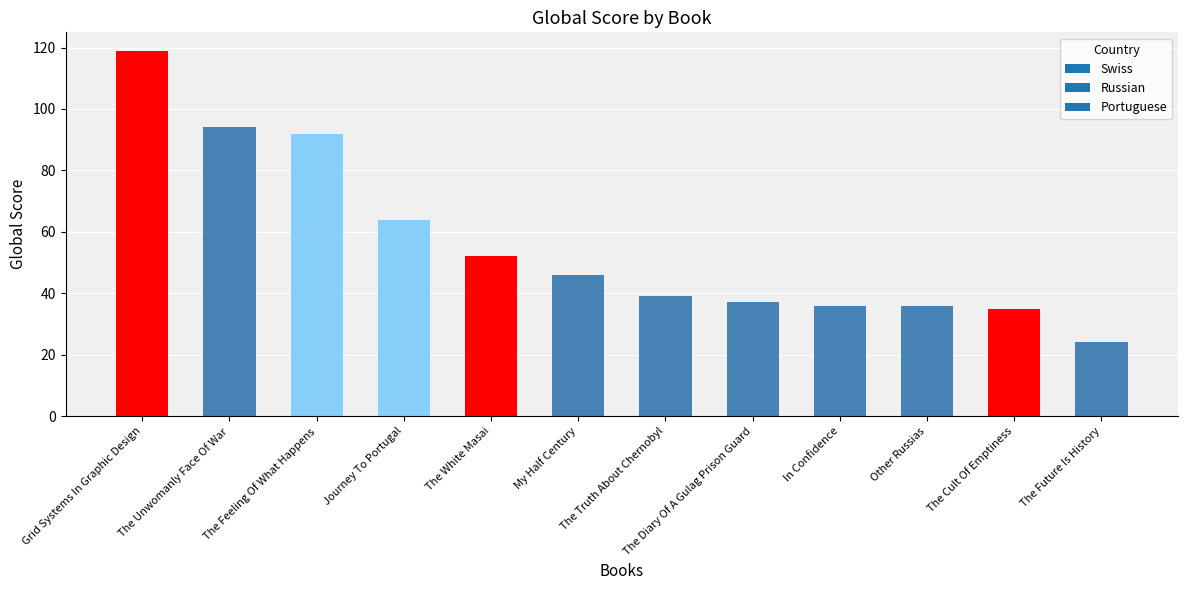

What is the value of the 10th bar from the left?

36